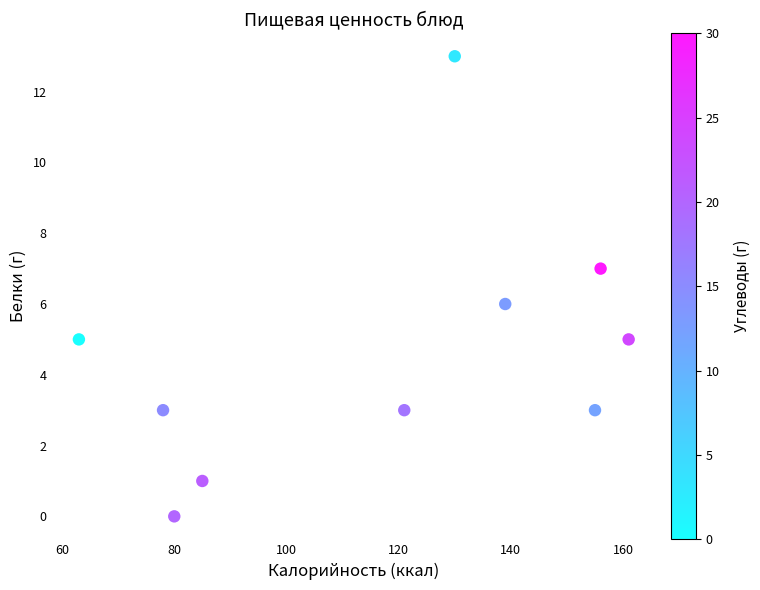

What is the range of X values (max minus min)?

98